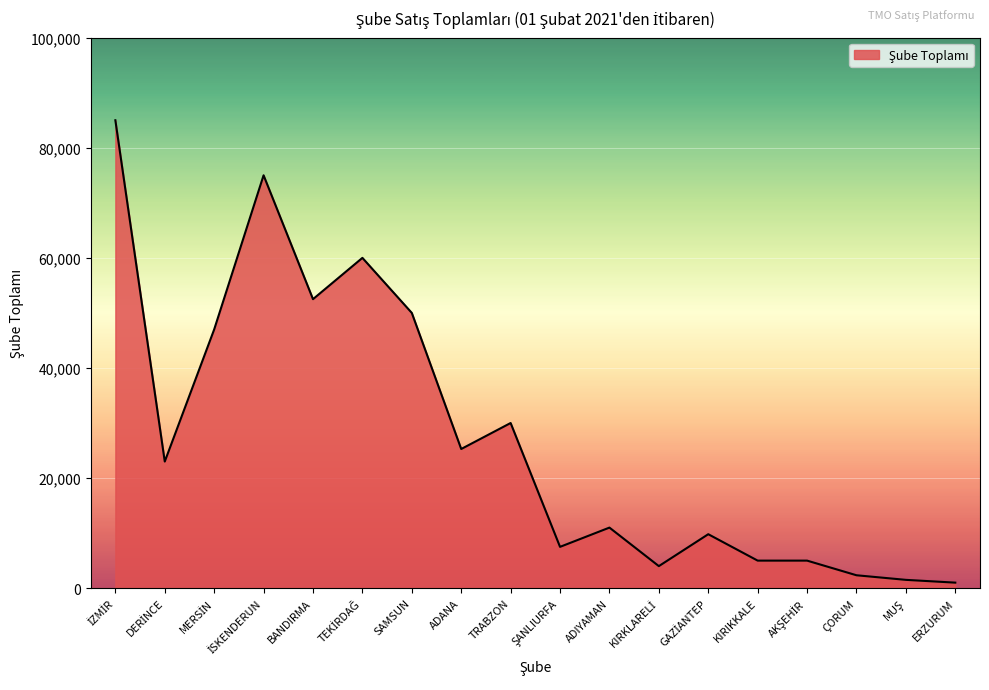

Which has a higher value, SAMSUN or ERZURUM?

SAMSUN